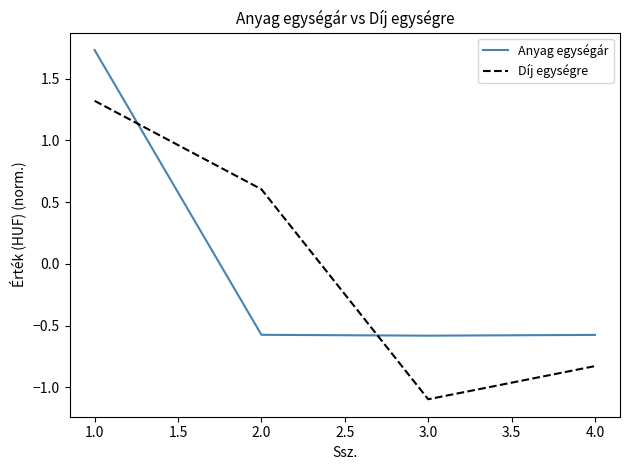

What is the smallest value displayed?

-1.1